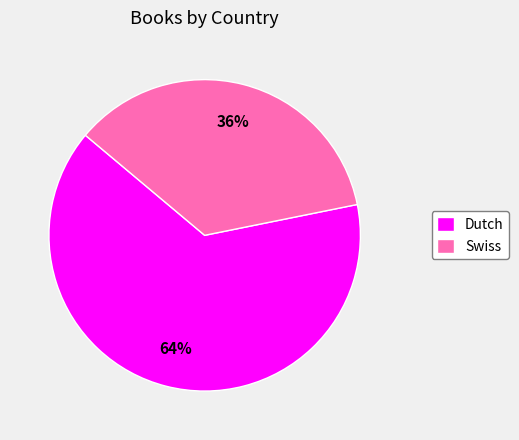

Rank the categories by value from lowest to highest.

Swiss, Dutch